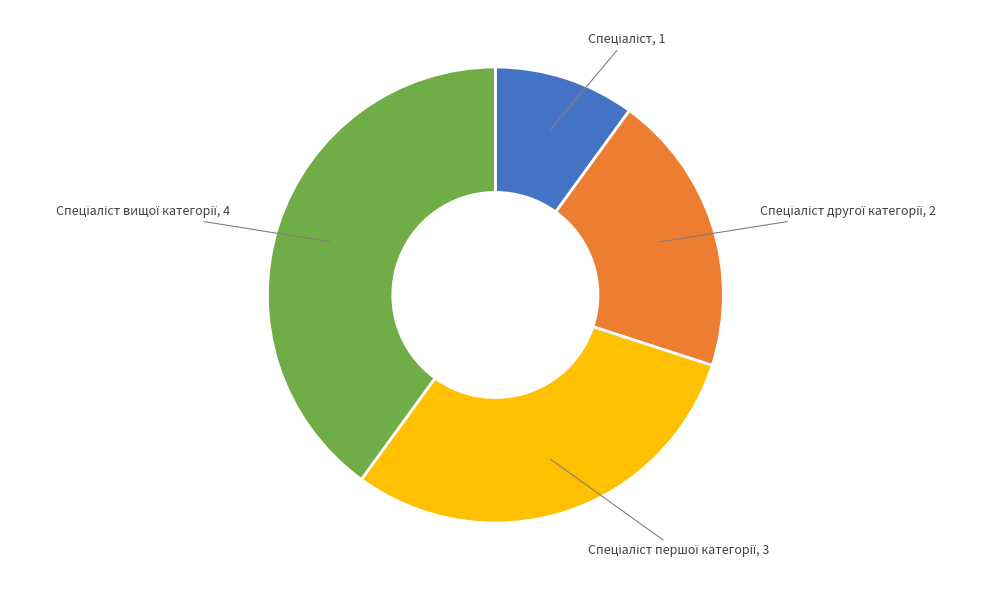

Does any single category account for the majority?

No